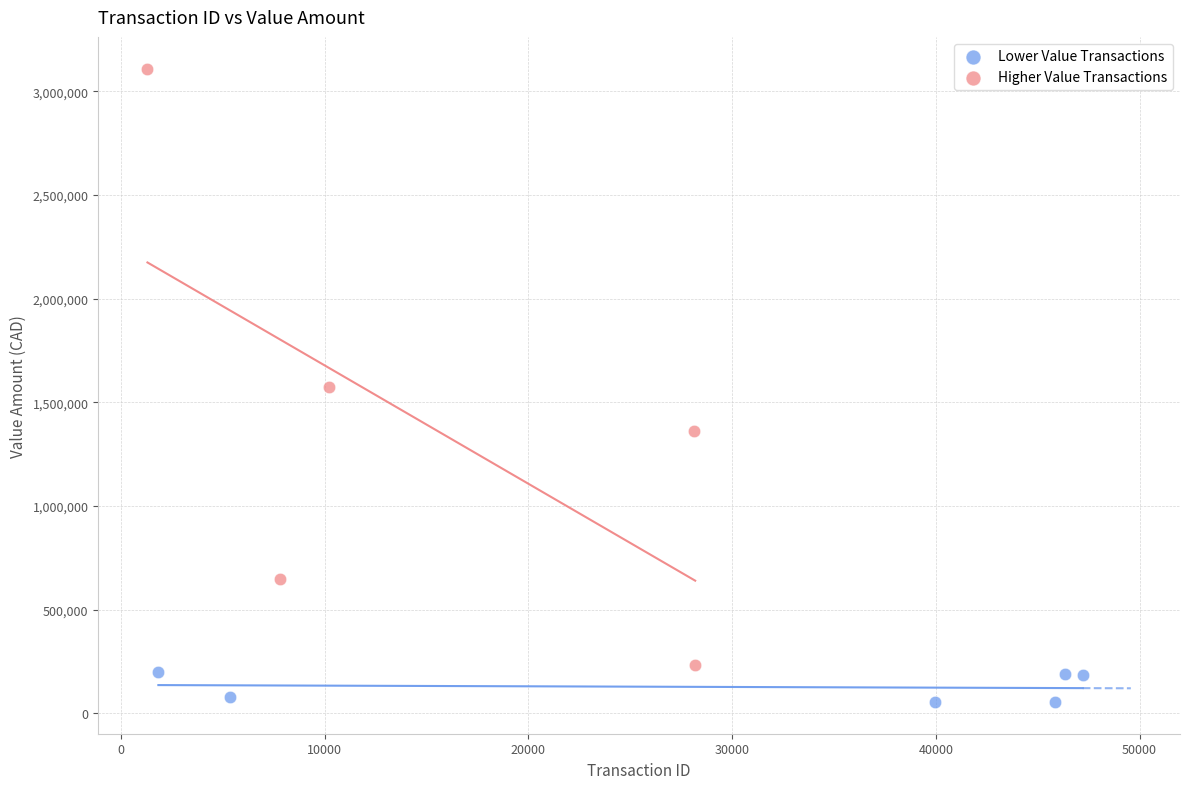

Which series has the widest spread of Y values?

Higher Value Transactions